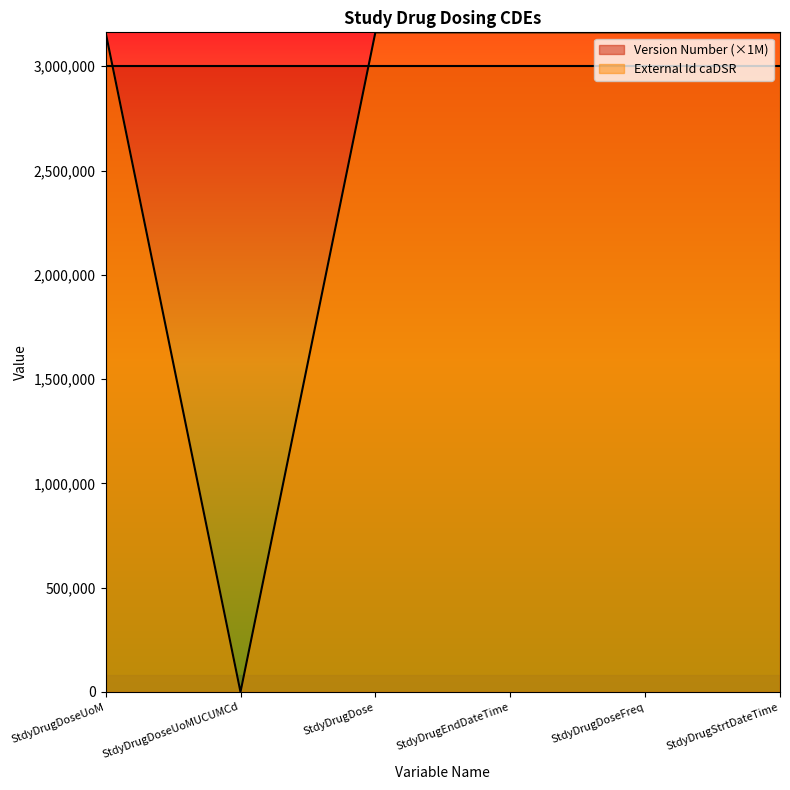

How many data points are less than 3162655?

3